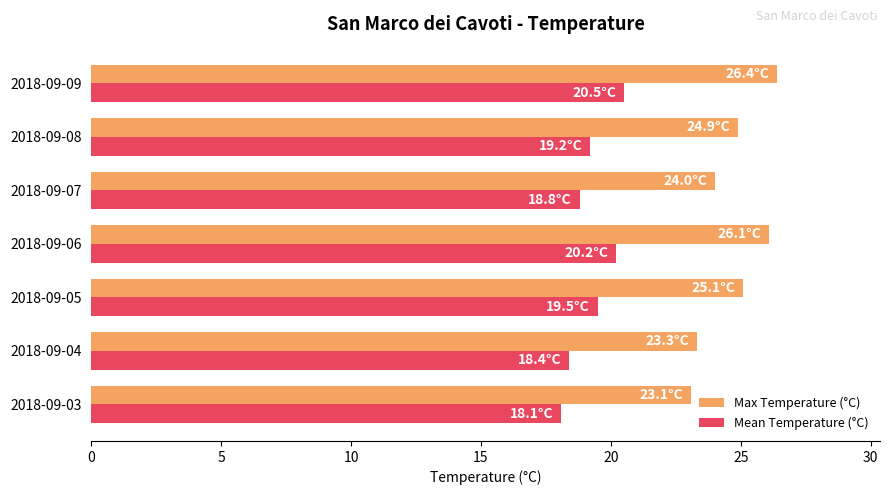

Rank the series by their average value, from highest to lowest.

Max Temperature (°C), Mean Temperature (°C)